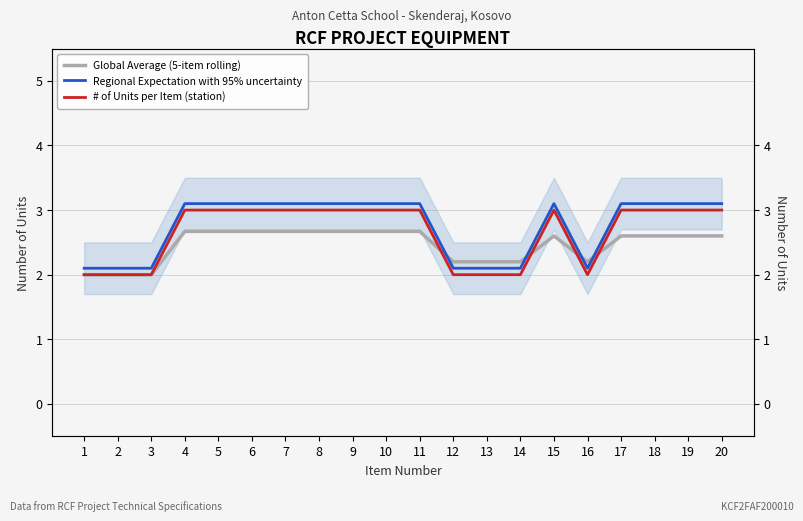

Which category has the highest value across all series?

4